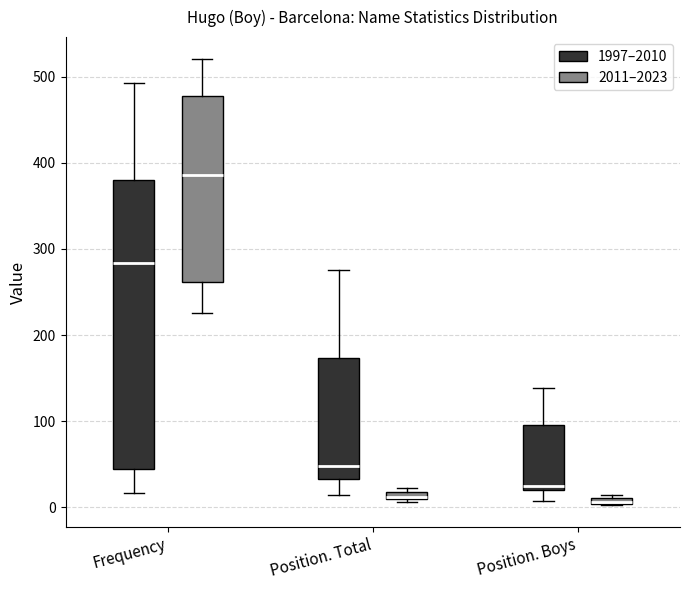

Where is the lower edge of the box for Position. Boys (2011–2023) on the y-axis? The values are not printed on the chart, so give them approximately, as read against the axis.

0